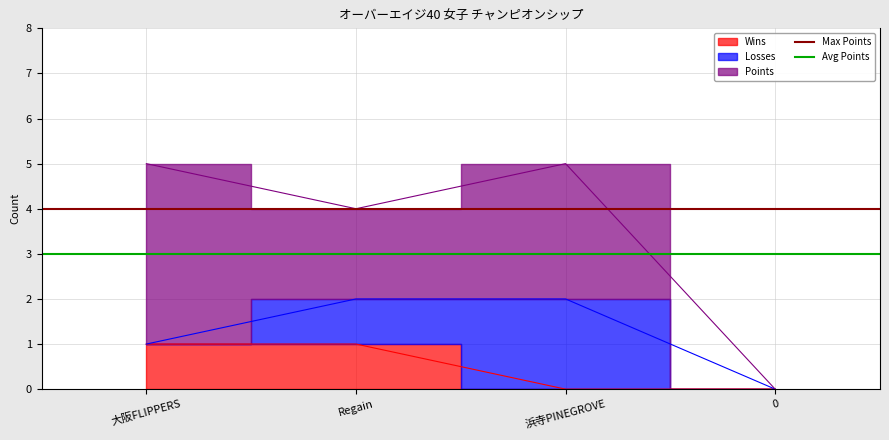

What is the total value across all series at Regain?

7